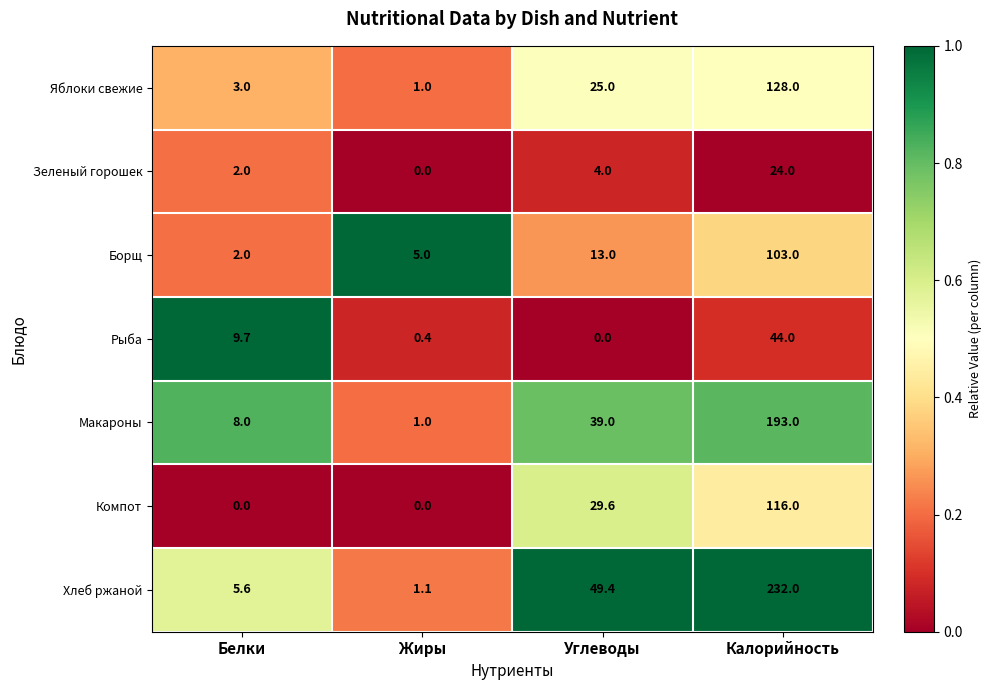

Is it true that Макароны equals 0.7 at Жиры?

False